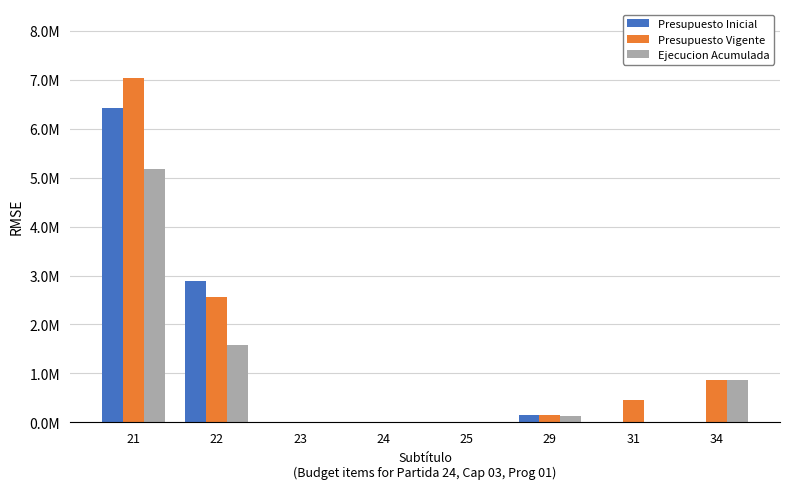

True or false: Presupuesto Inicial has a value of 10 at 34.

True